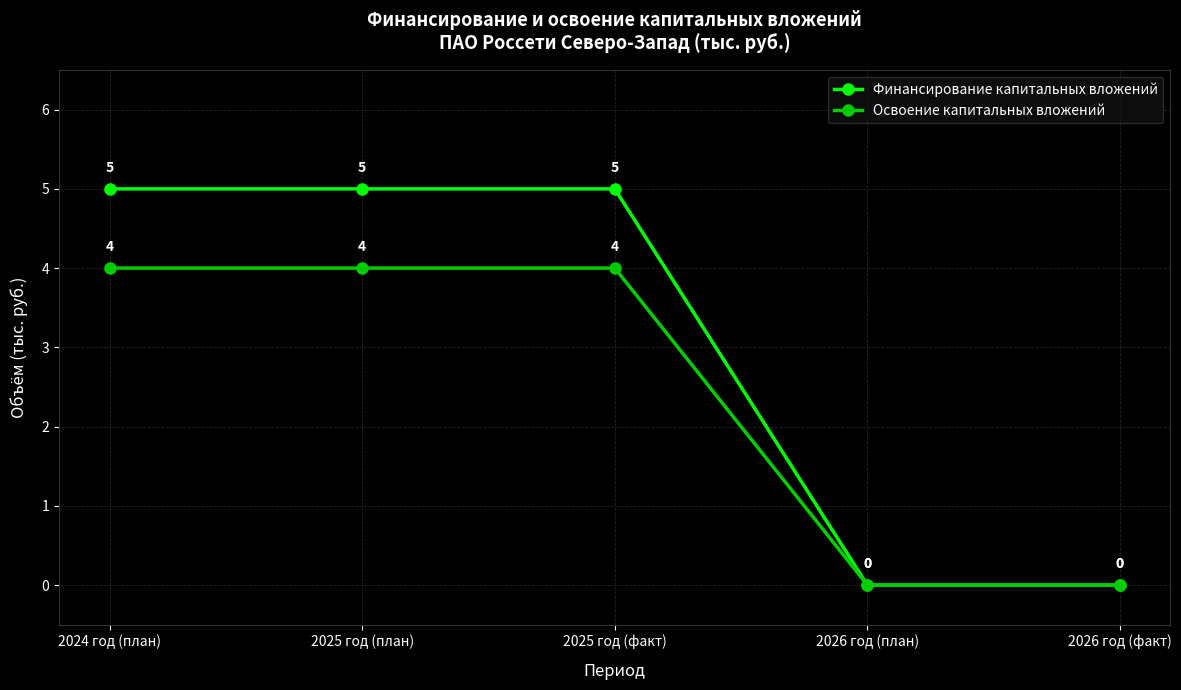

Rank the series by their maximum value, from lowest to highest.

Освоение капитальных вложений, Финансирование капитальных вложений